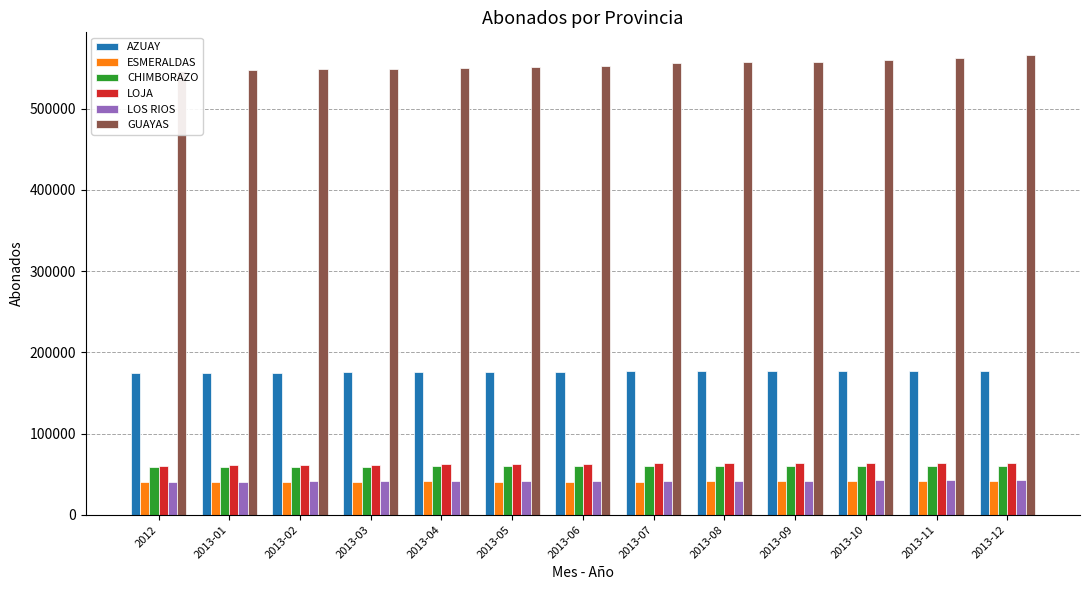

At 2013-03, list the series in order from smallest to largest.

ESMERALDAS, LOS RIOS, CHIMBORAZO, LOJA, AZUAY, GUAYAS